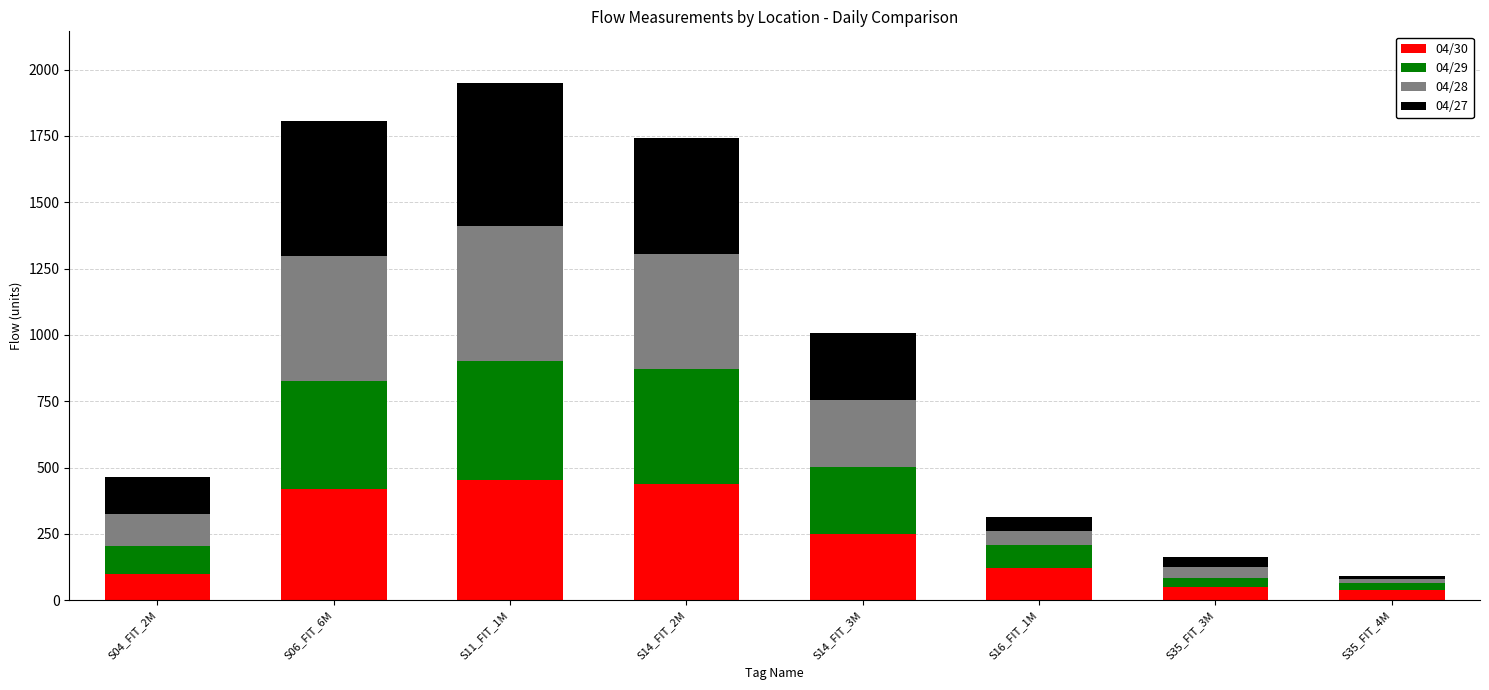

What is the highest value of the 04/30 series?

452.4